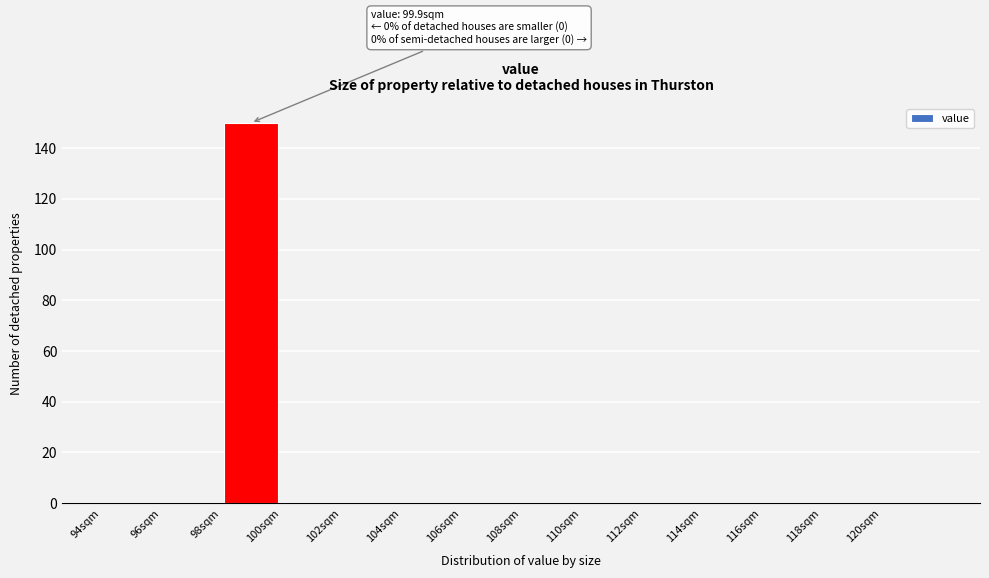

Over which range of the x-axis is the bar tallest?

98 to 100